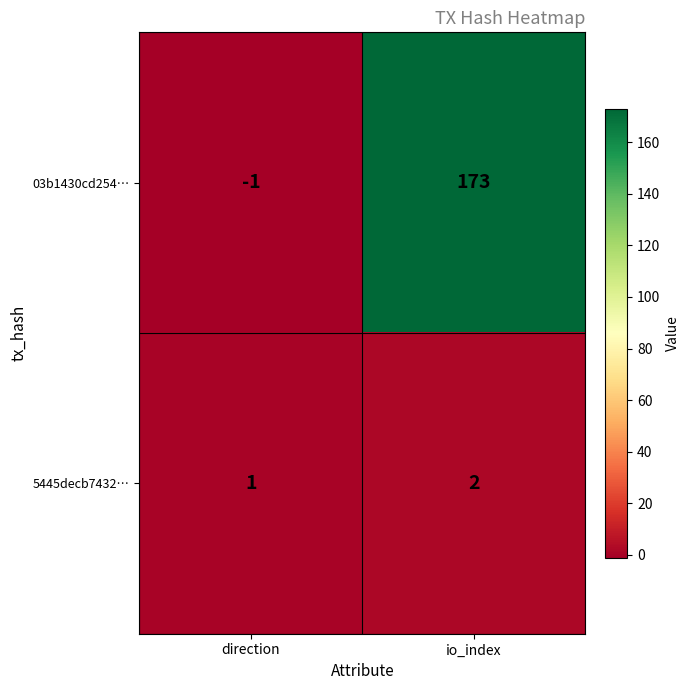

At how many categories does at least one series exceed 72?

1